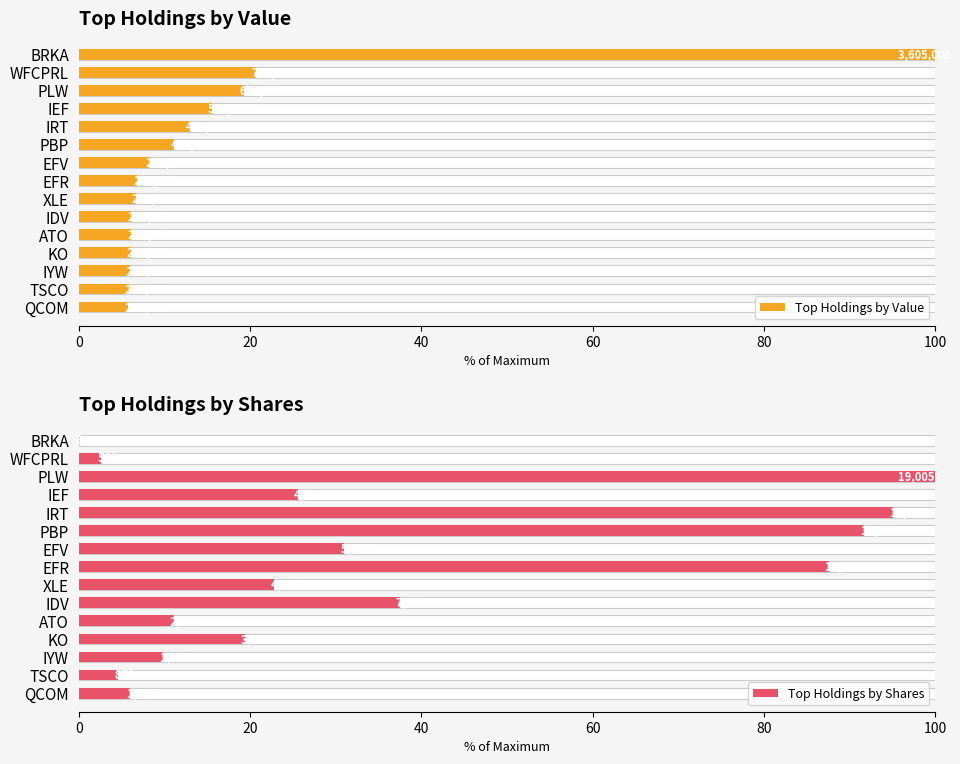

How many values in the Top Holdings by Shares series are below 22?

7